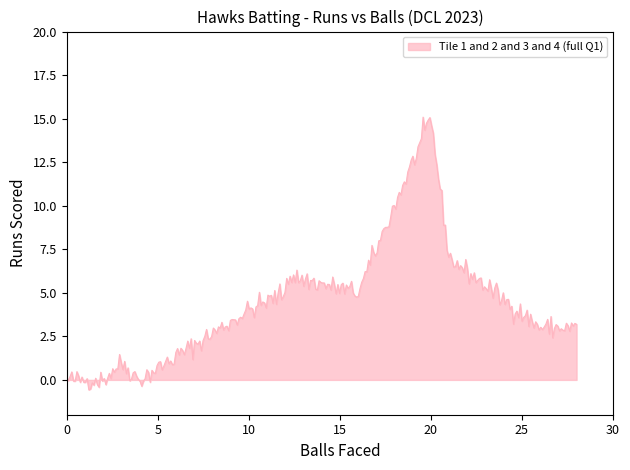

What is the smallest value displayed?

-0.6